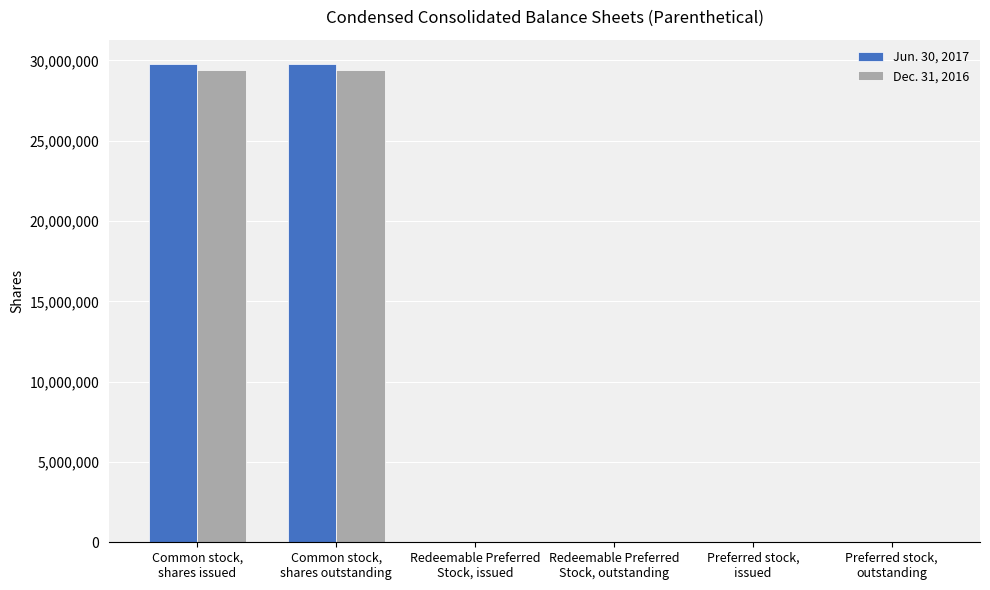

What is the sum of all Jun. 30, 2017 values?

59652471